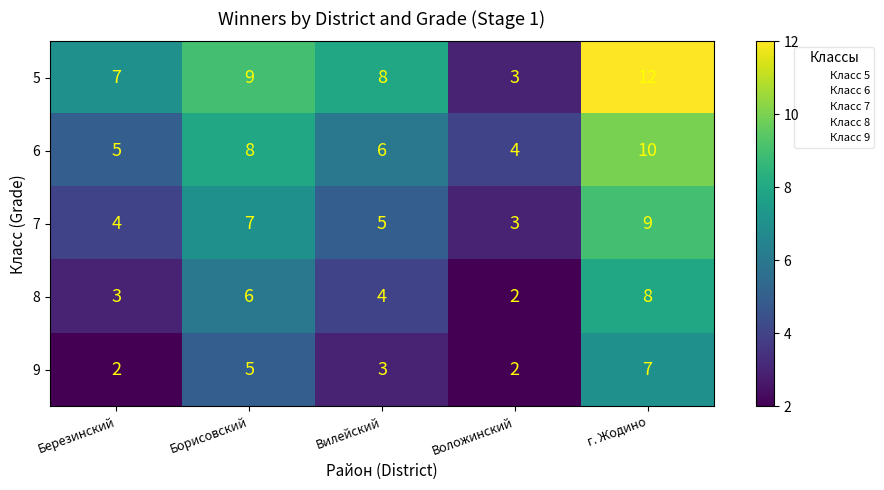

Which series has the widest spread of values?

5